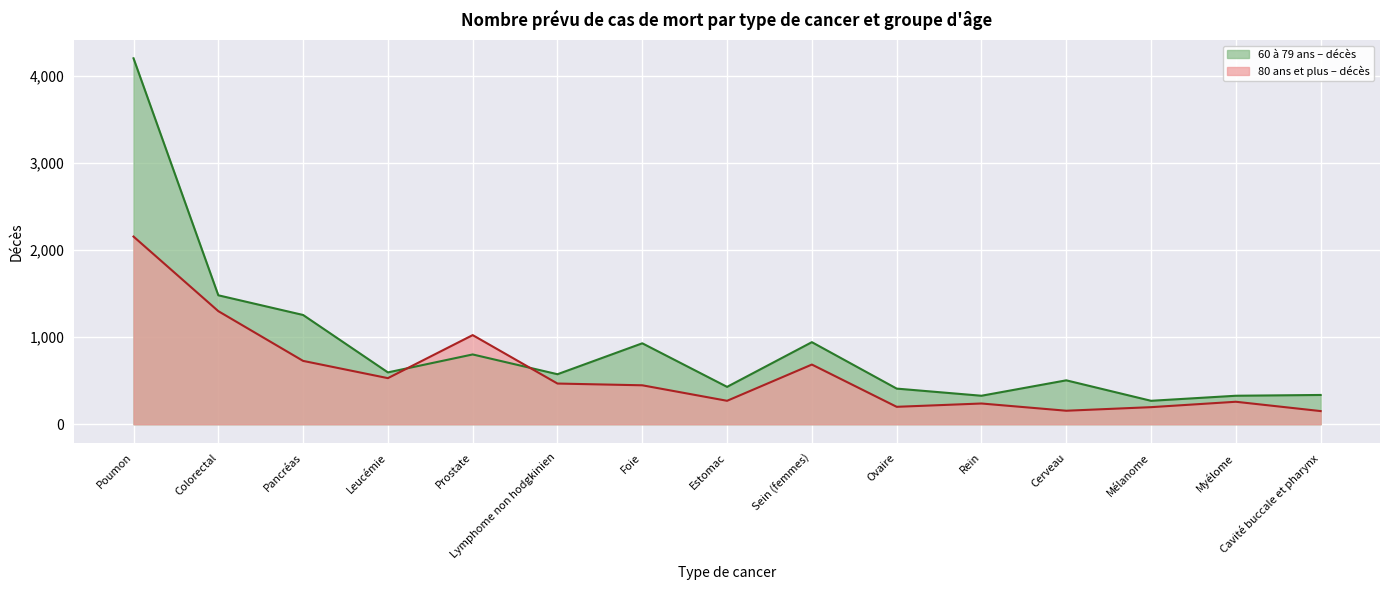

Which category has the lowest value across all series?

Cavité buccale et pharynx